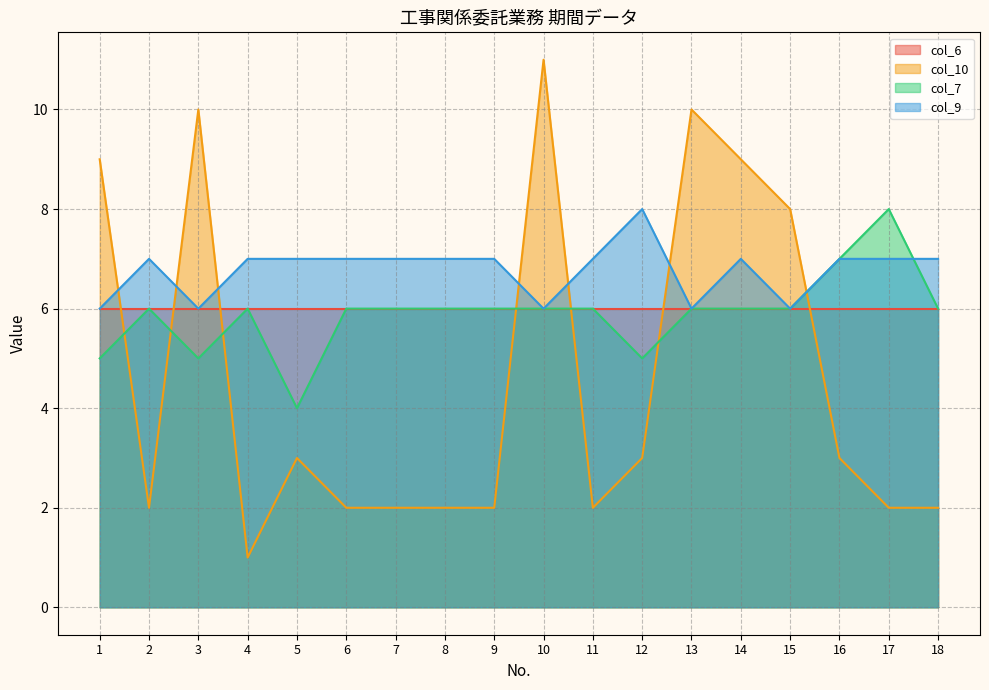

What is the greatest value displayed?

11